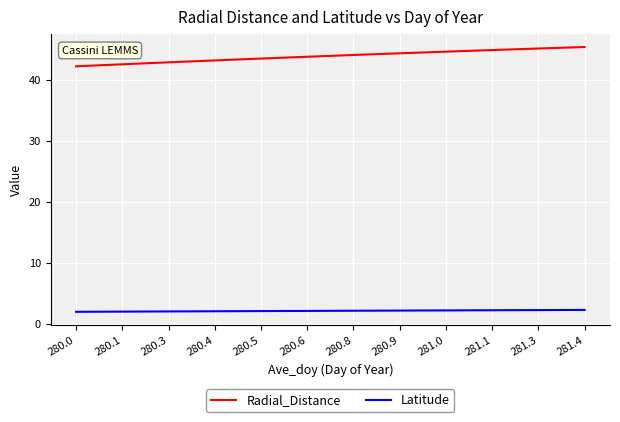

Which series has the largest total across all categories?

Radial_Distance